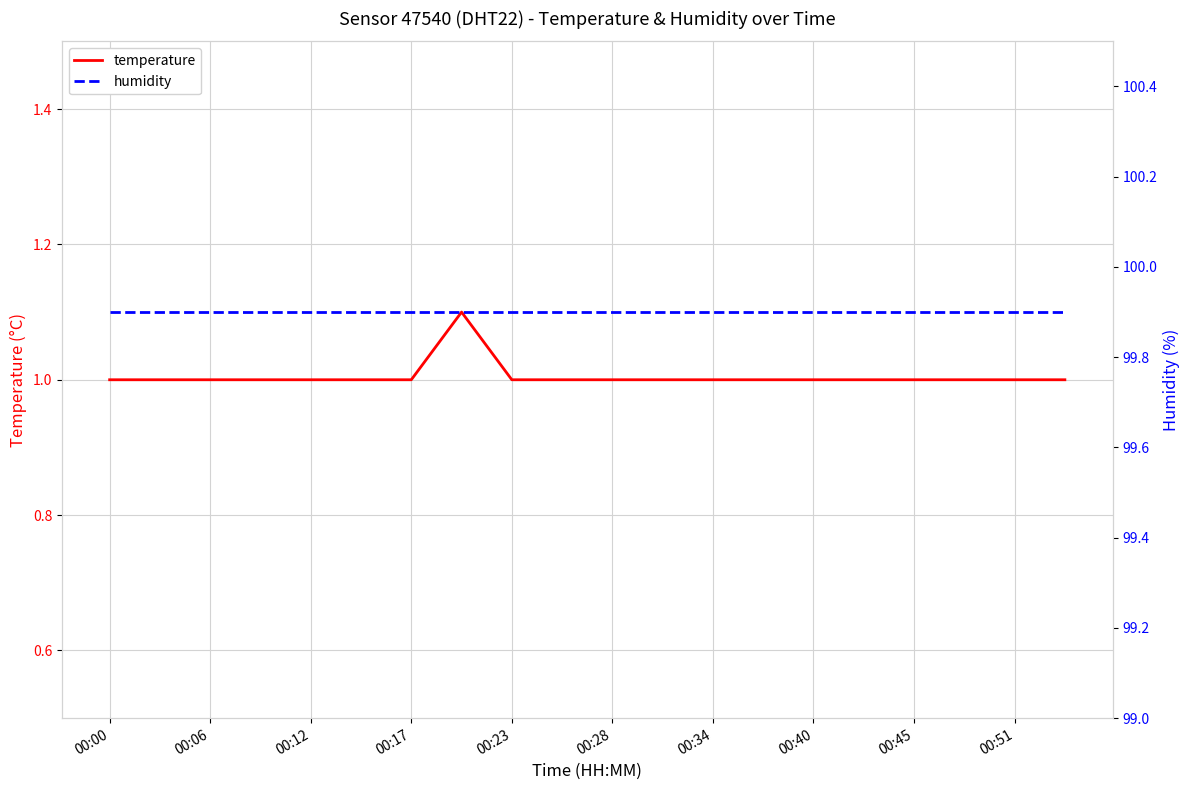

List the series in order of their peak value, highest first.

humidity, temperature